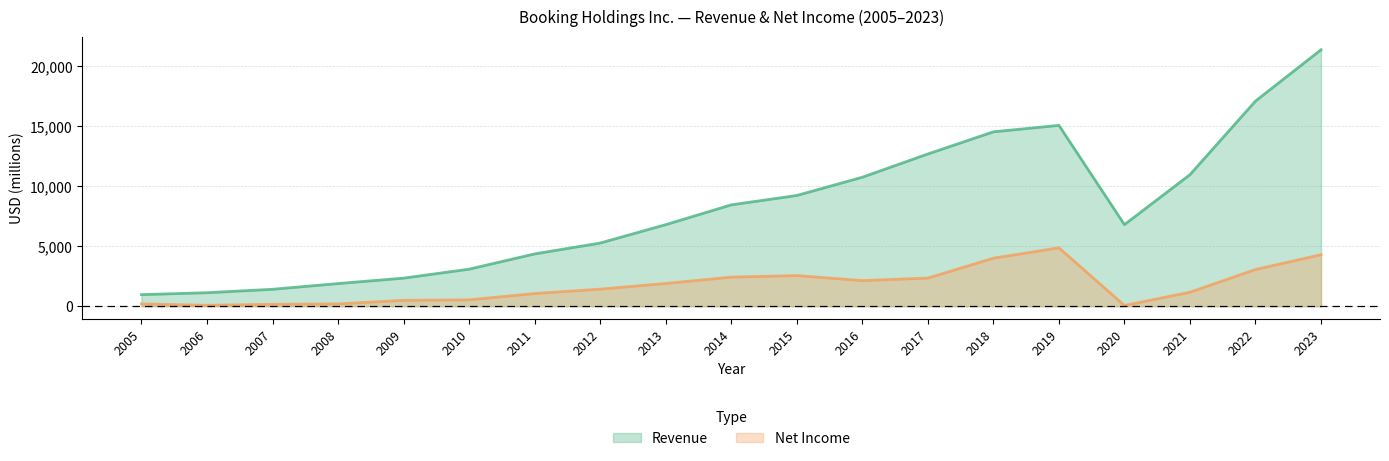

How many lines are shown in the chart?

2